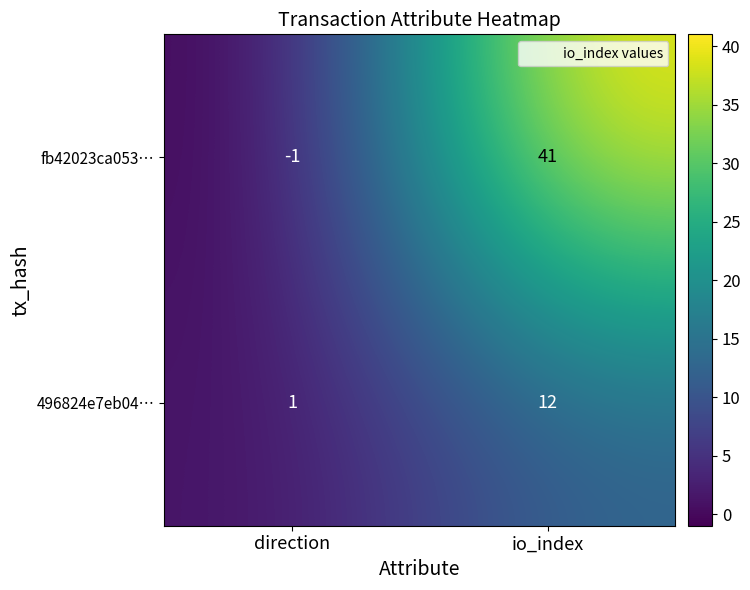

Count the number of categories in the chart.

2